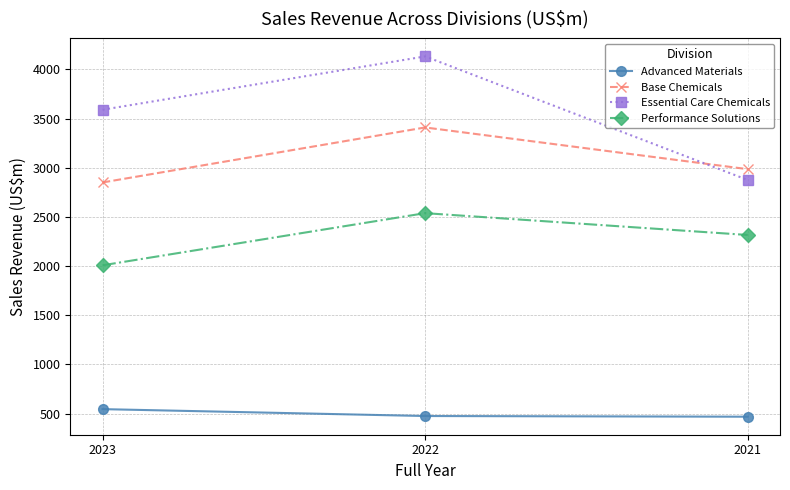

Does the chart display data point markers on the line(s)?

Yes